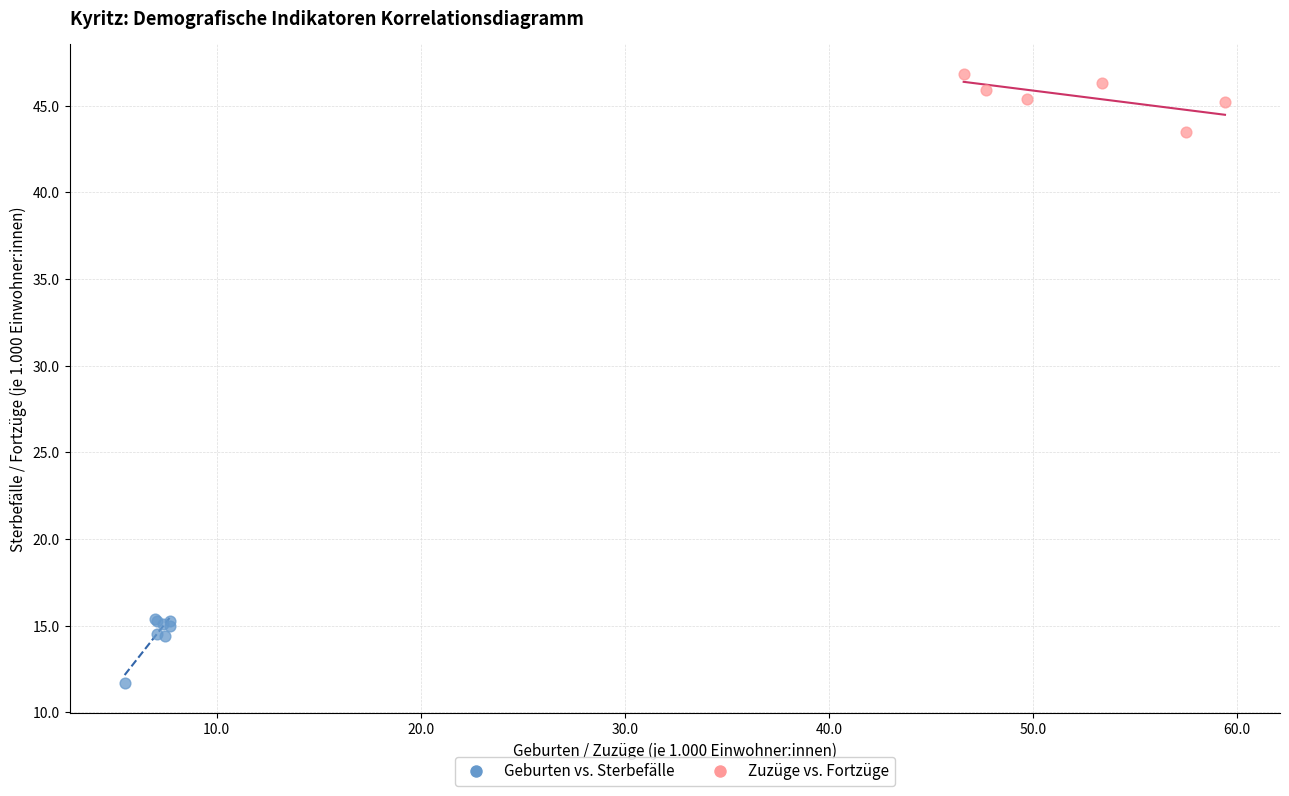

Which series reaches the minimum Y coordinate?

Geburten vs. Sterbefälle